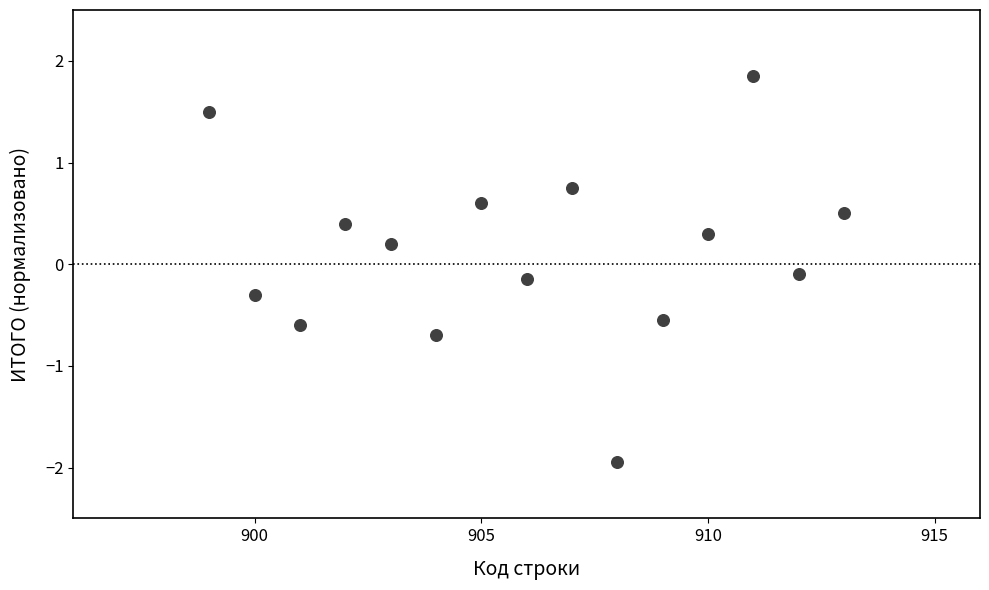

What is the range of Y values (max minus min)?

3.8